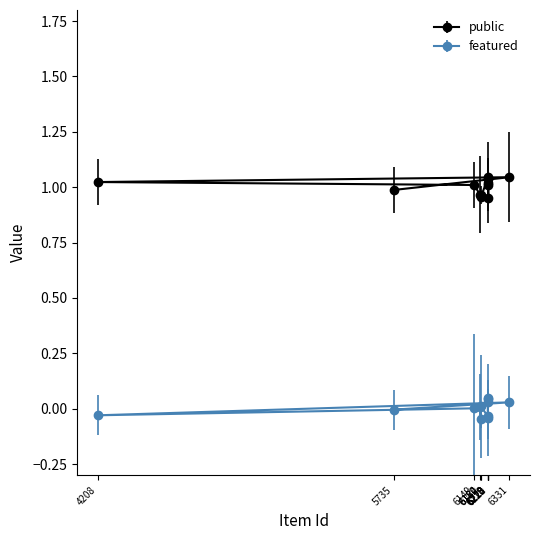

How many lines are shown in the chart?

2